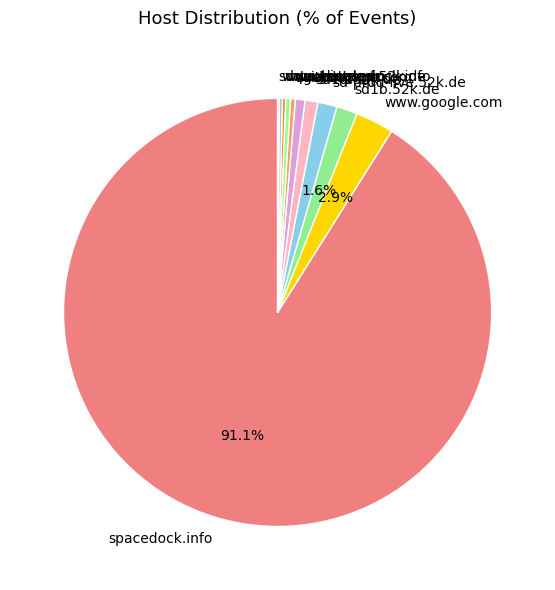

Which has a higher value, sd1a.52k.de or duckduckgo.com?

sd1a.52k.de